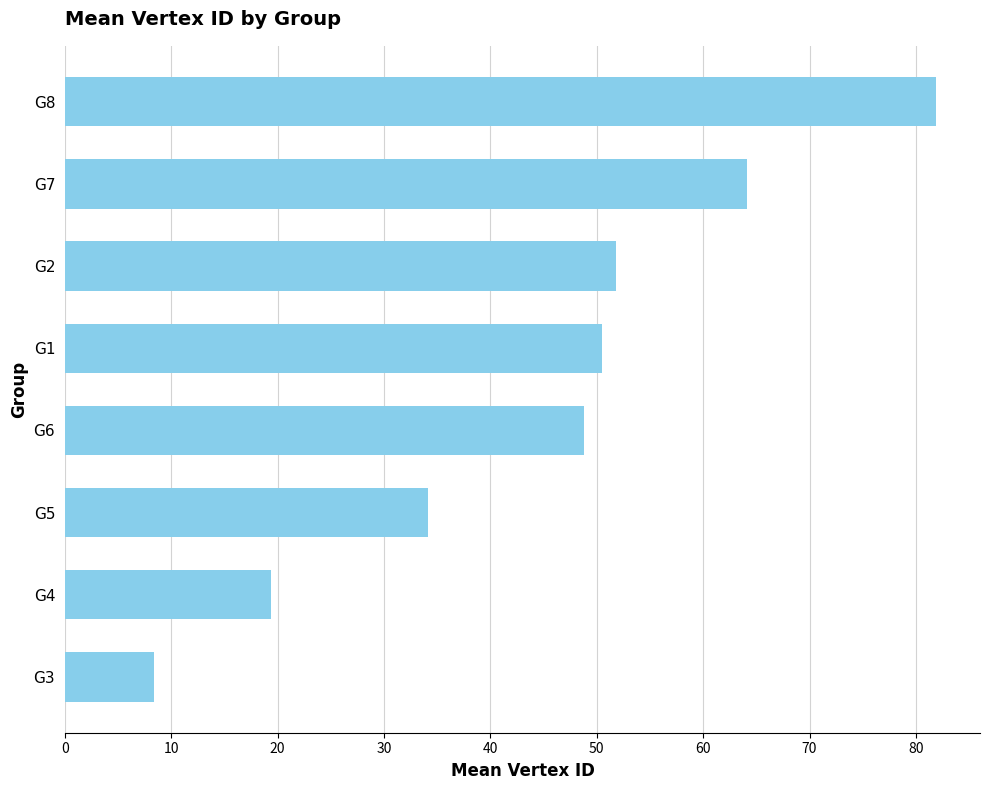

Are the bars grouped side by side (vs. stacked)?

No